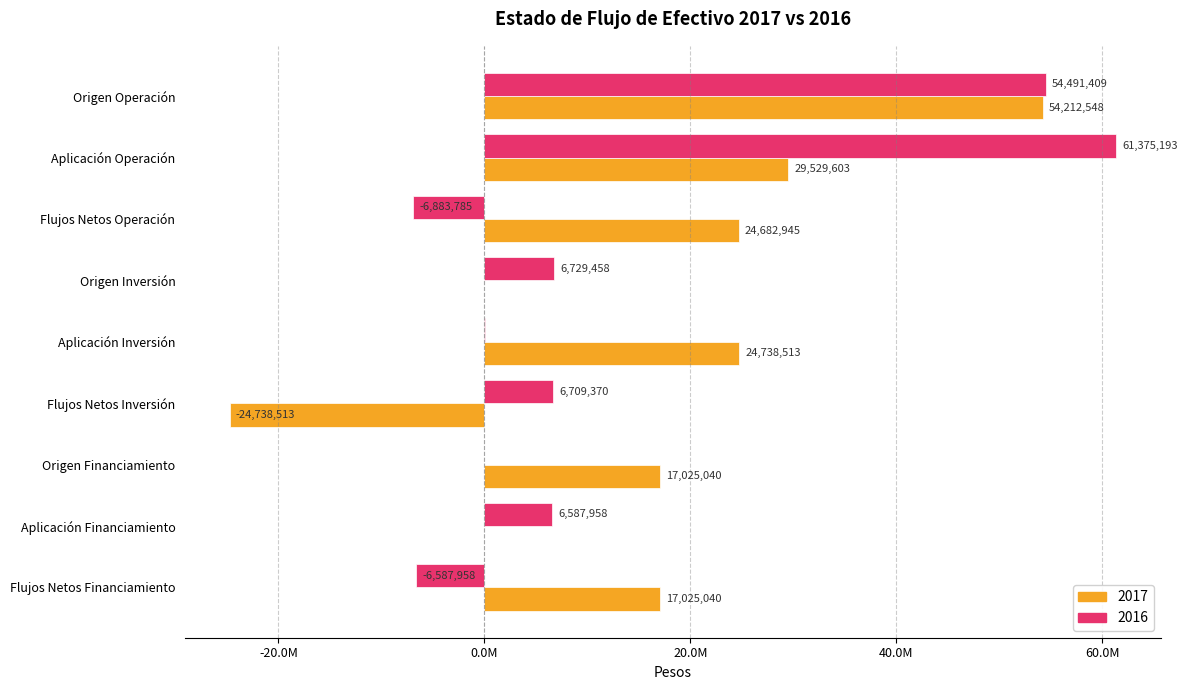

What is the difference between the highest and lowest values at Origen Operación?

278860.7